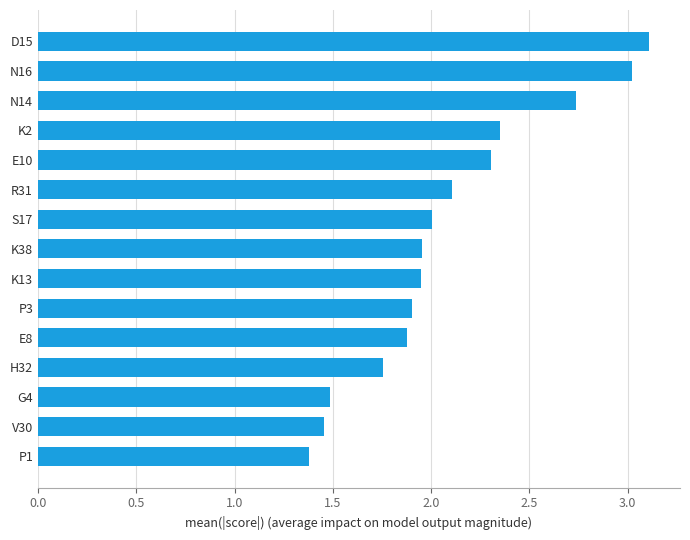

What is the average value?

2.1